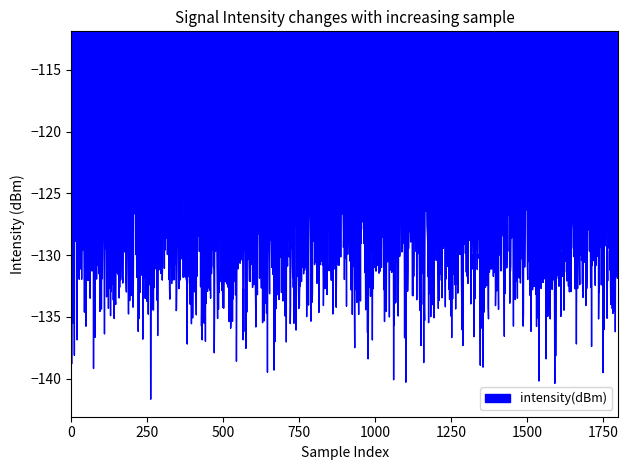

What is the greatest value displayed?

-113.3